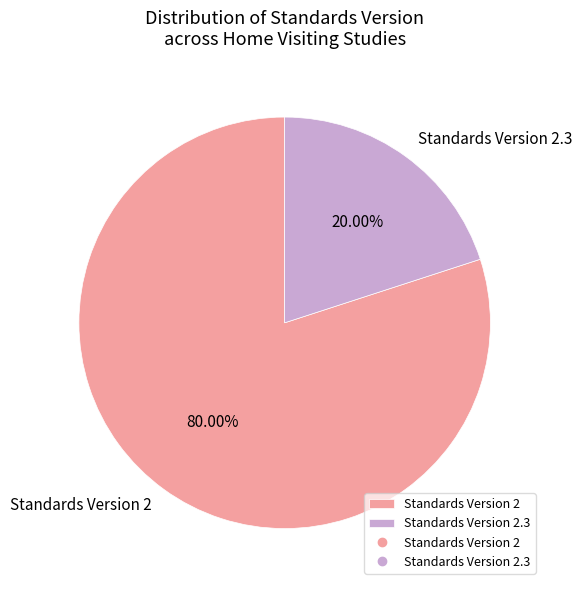

Does any single category account for the majority?

Yes